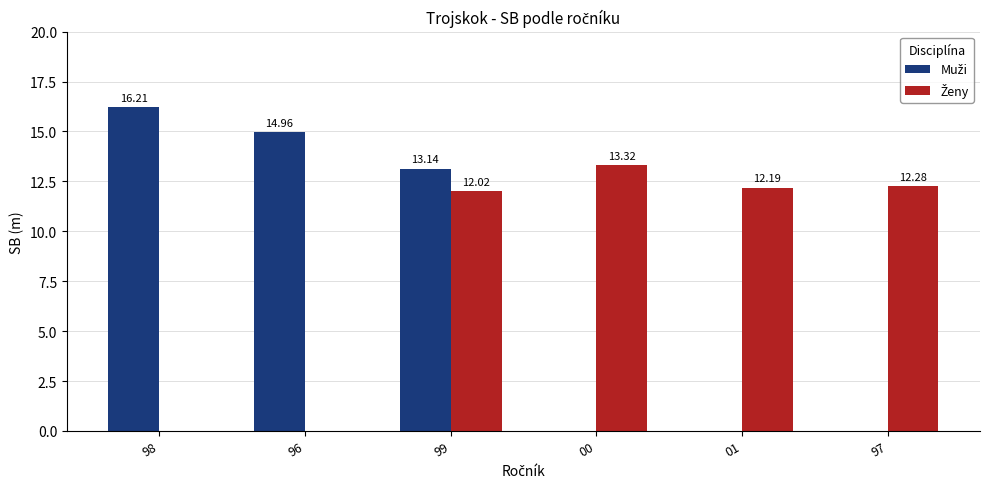

What is the total value across all series at 96?

15.0